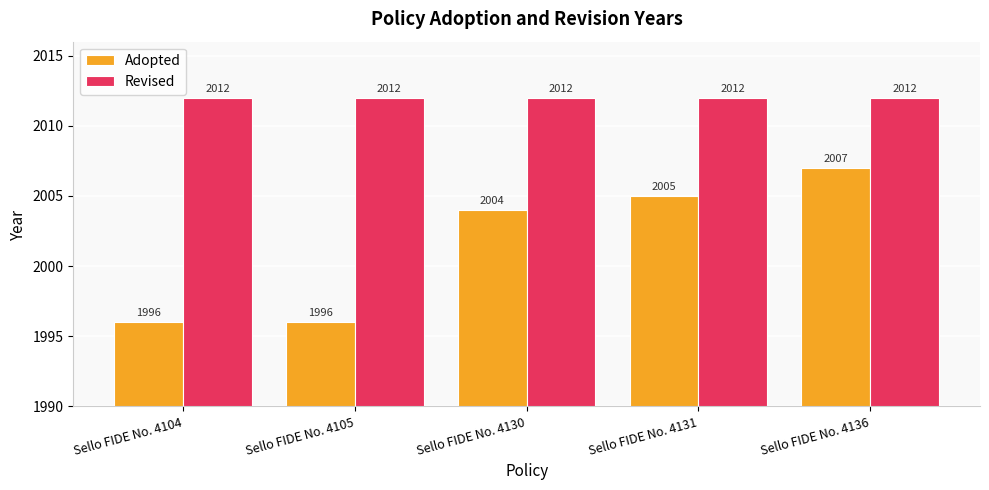

Reading left to right, transcribe all the data shown in this chart.

Adopted: 1996	1996	2004	2005	2007
Revised: 2012	2012	2012	2012	2012